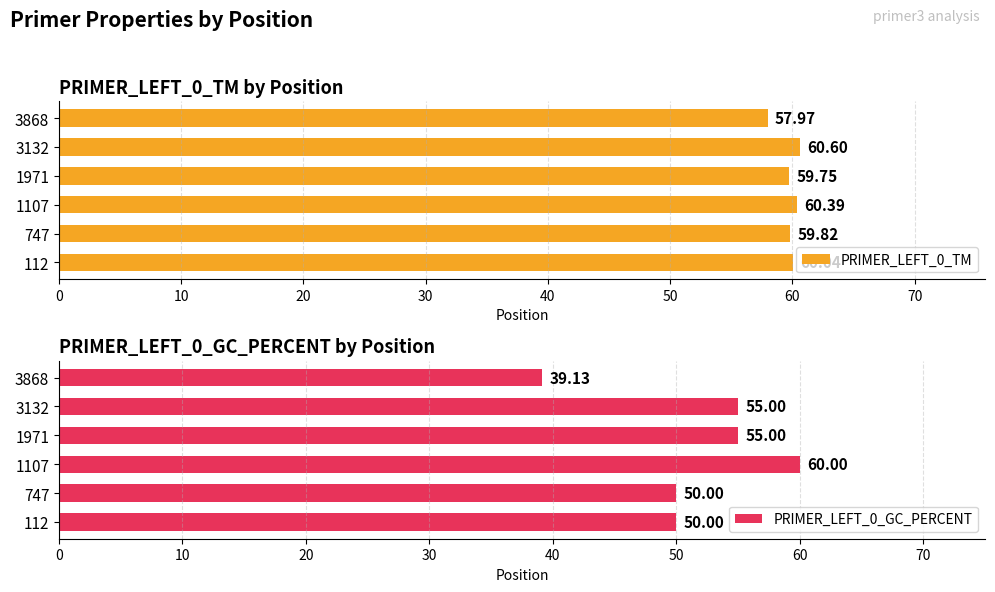

What is the difference between the PRIMER_LEFT_0_TM values at 747 and 3868?

1.9